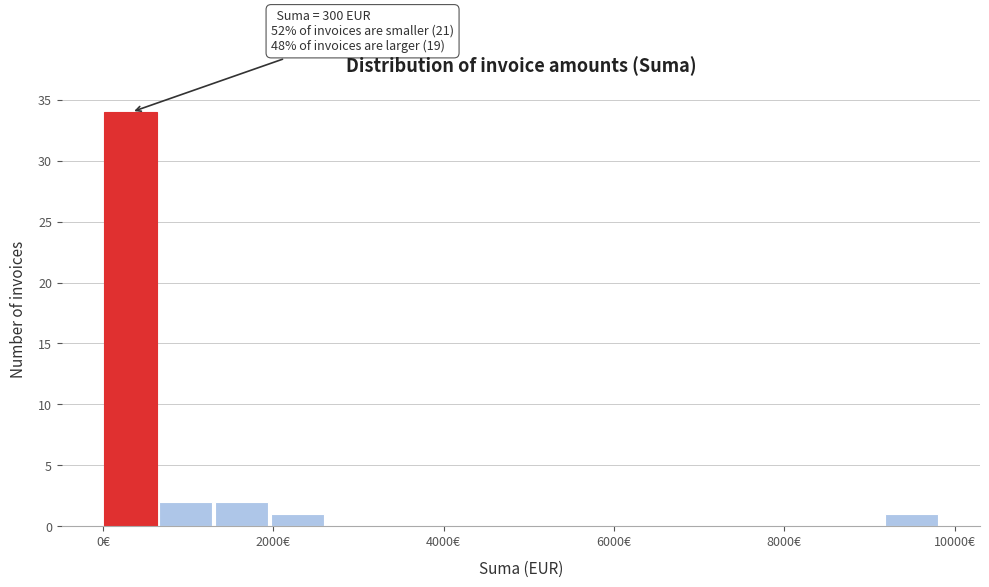

Around what value on the x-axis is the tallest bar? Give the approximate position of its centre, as read against the axis.

400